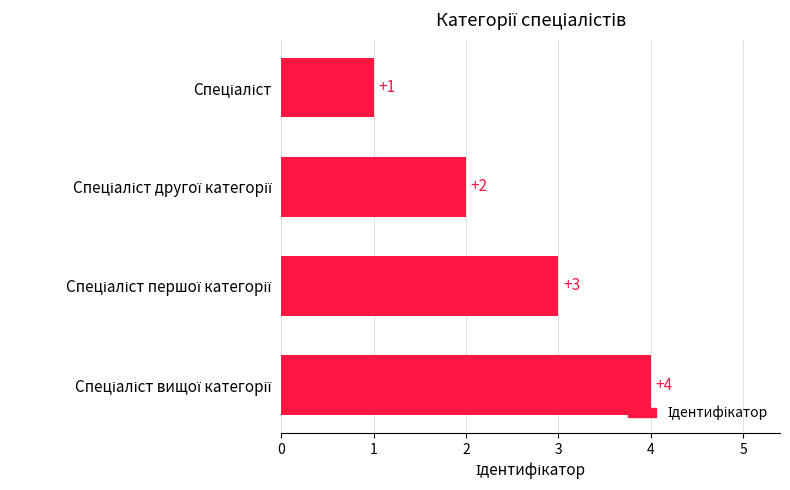

Count the values in the range 2 to 4.

3